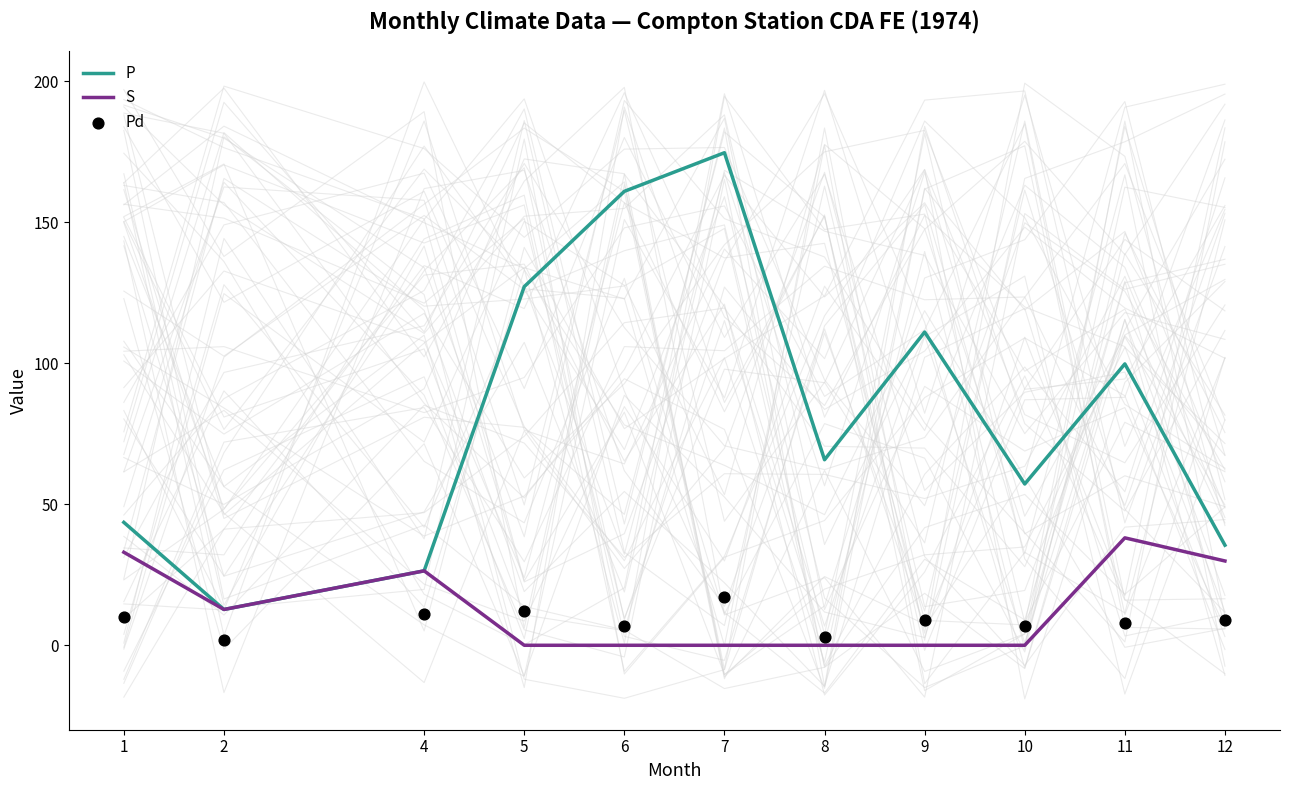

Which series contains the highest Y value?

P